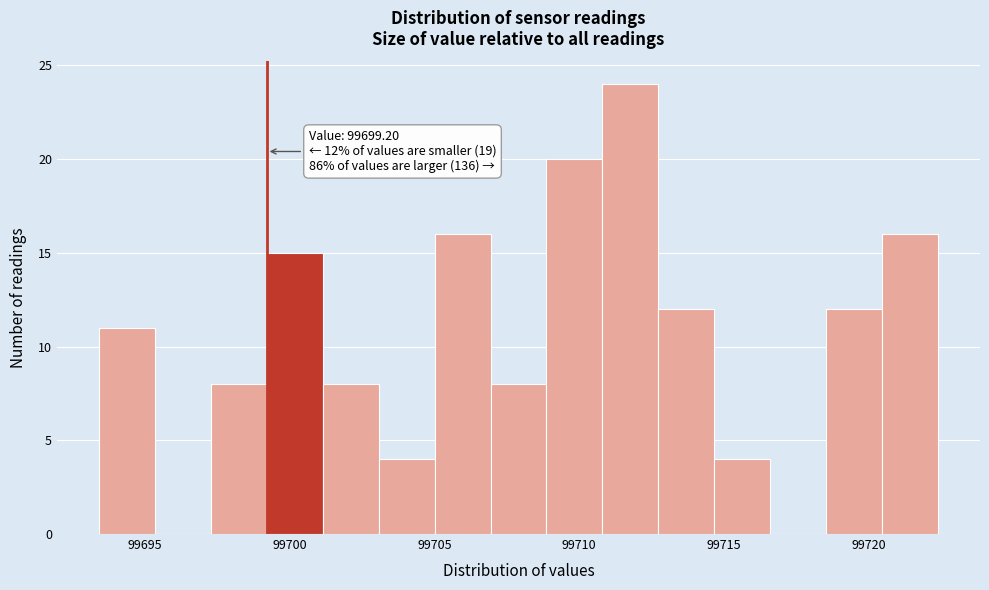

Around what value on the x-axis is the tallest bar? Give the approximate position of its centre, as read against the axis.

99712.0